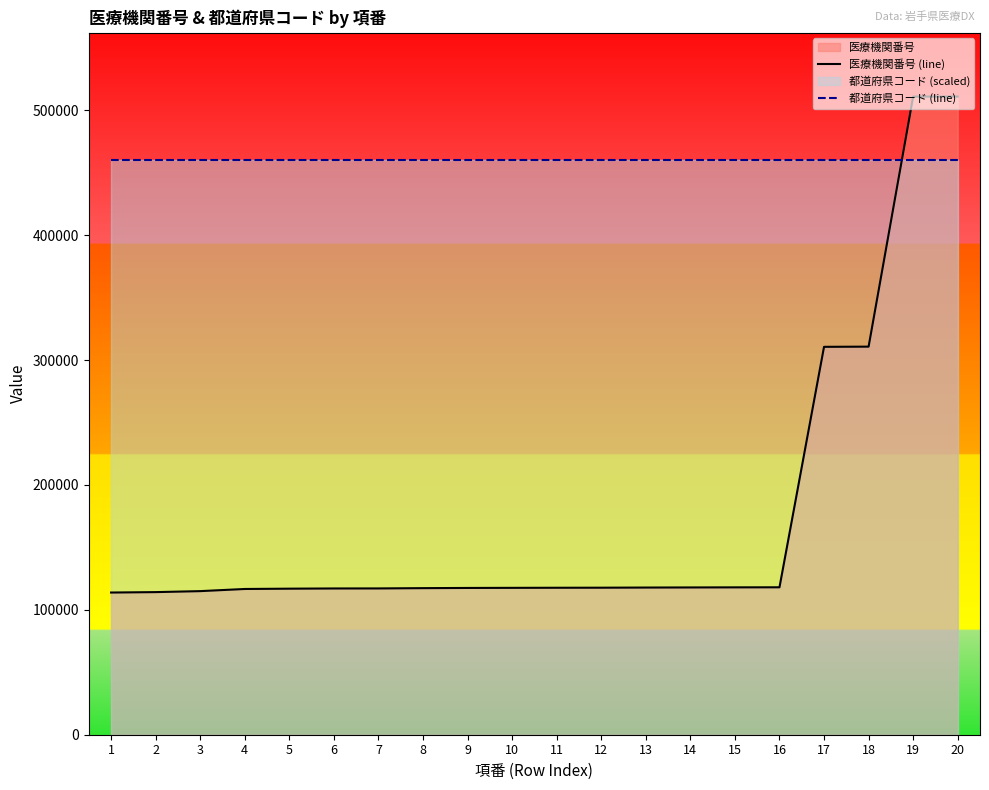

Which series ends up on top after the final intersection of 都道府県コード (line) and 医療機関番号 (line)?

医療機関番号 (line)